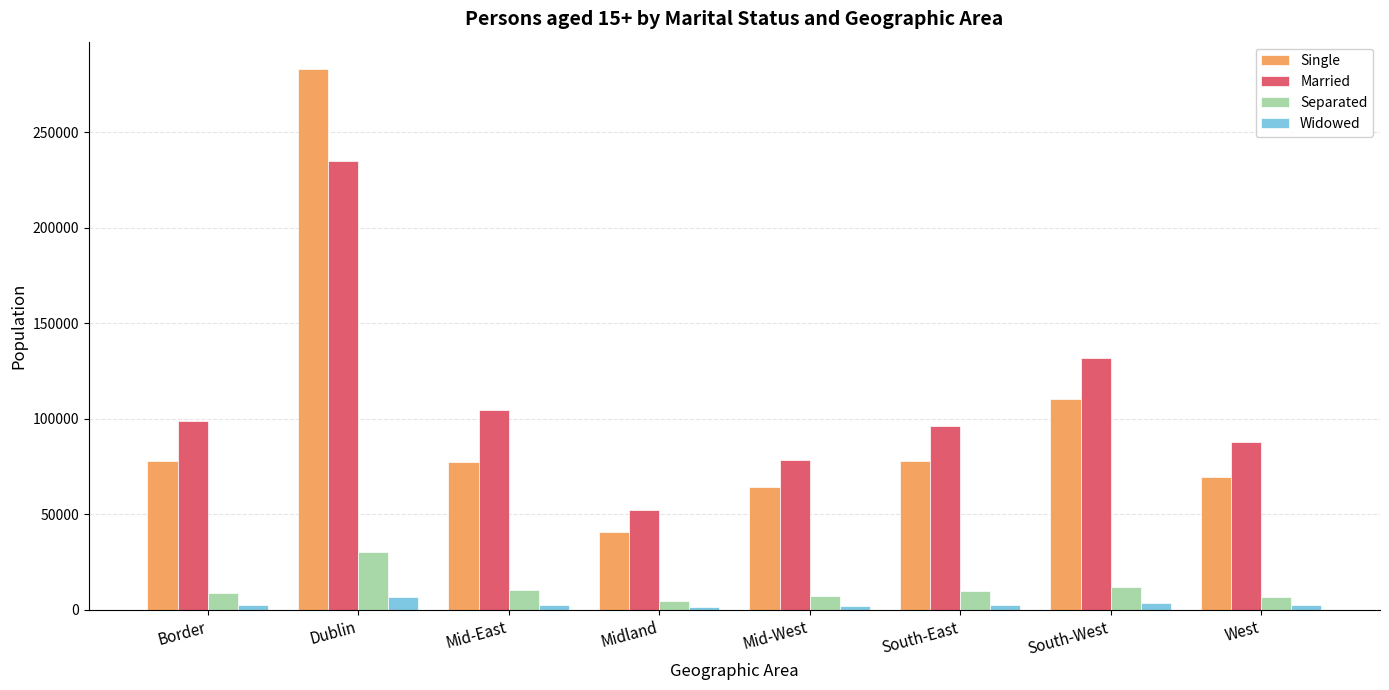

The value of Married at Mid-West is 17751. True or false?

False